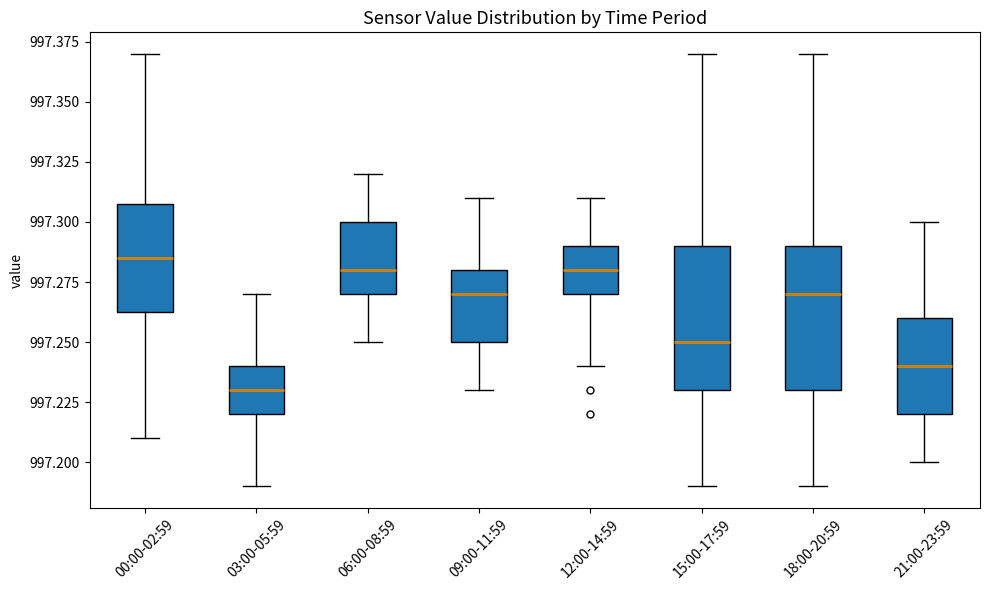

Where does the lower whisker of the box for 12:00-14:59 end on the y-axis? The values are not printed on the chart, so give them approximately, as read against the axis.

997.240